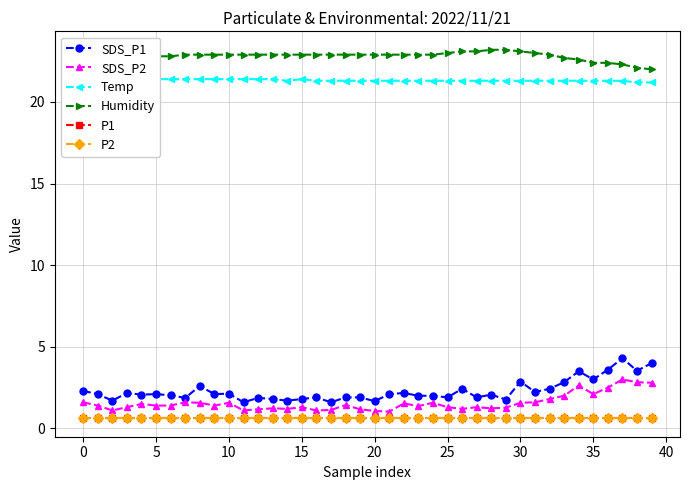

True or false: Temp and SDS_P1 intersect in this chart.

False